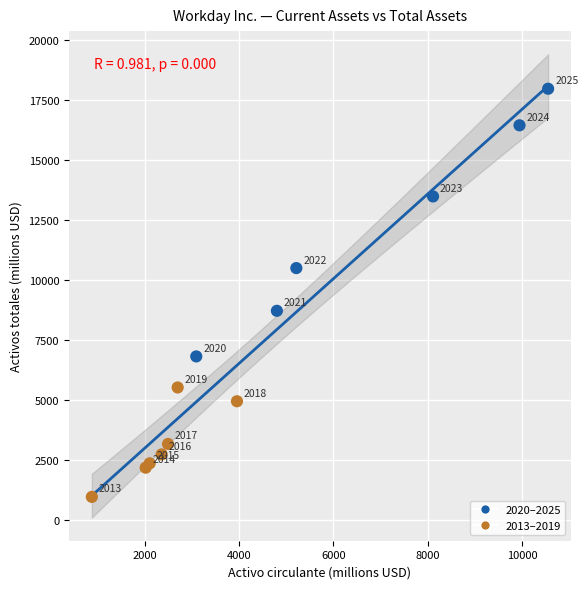

What Y value in the scatter plot is closest to 9468?

8718